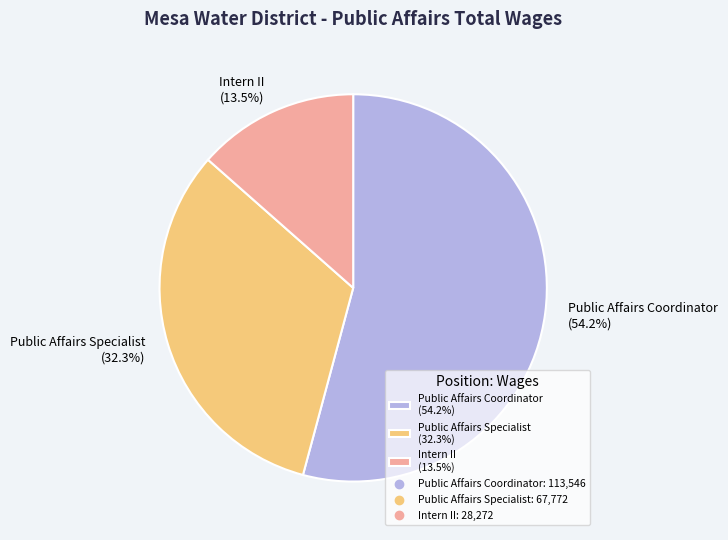

Which slice represents more than half of the pie?

Public Affairs Coordinator